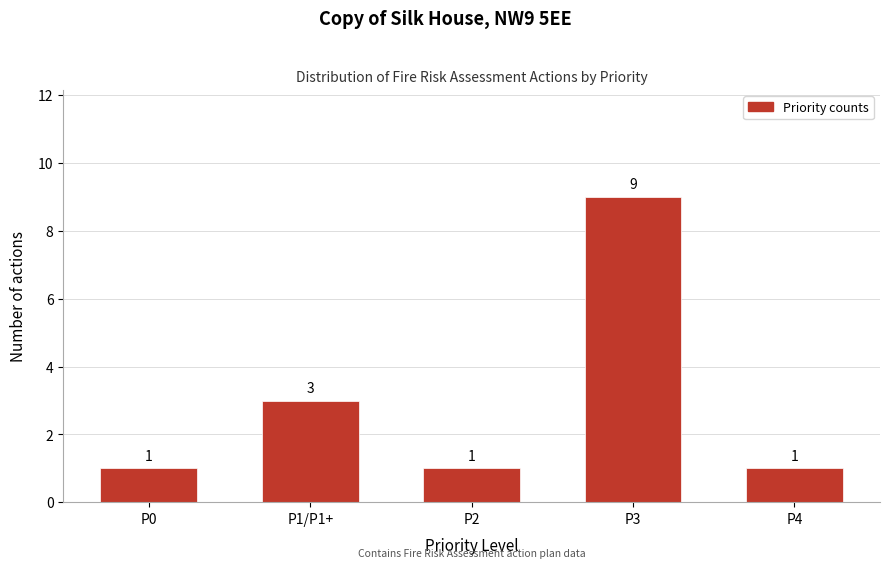

Reading left to right, transcribe all the data shown in this chart.

P0=1	P1/P1+=3	P2=1	P3=9	P4=1